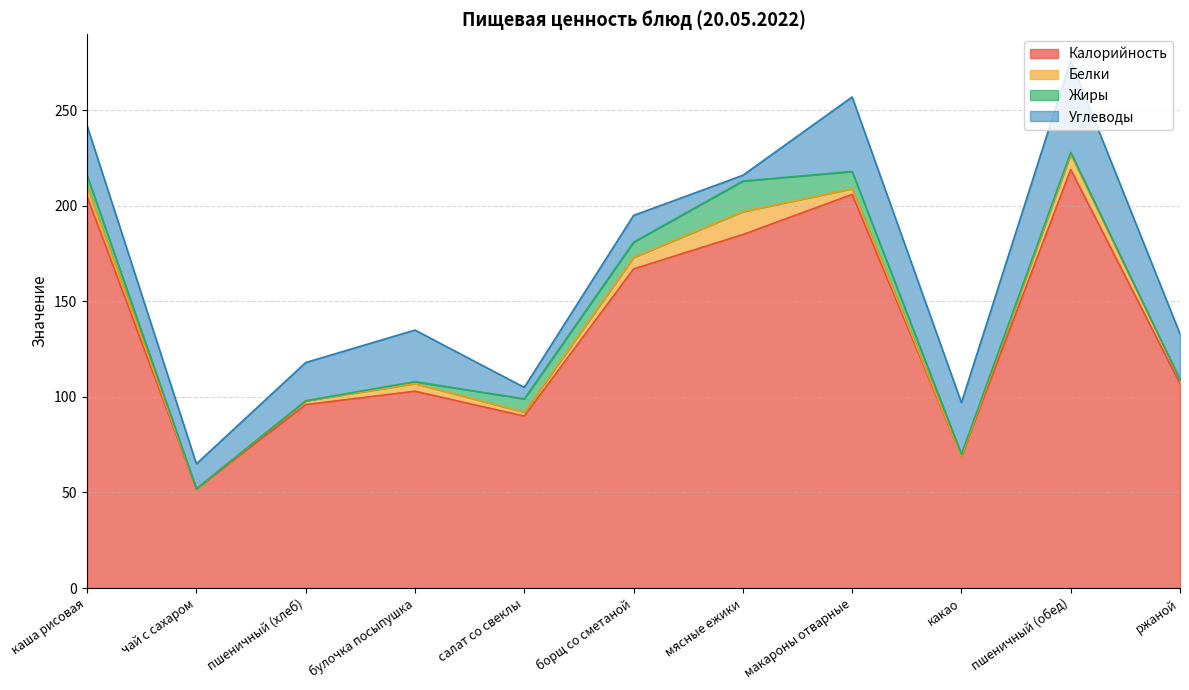

At which label does Белки first exceed 3?

каша рисовая